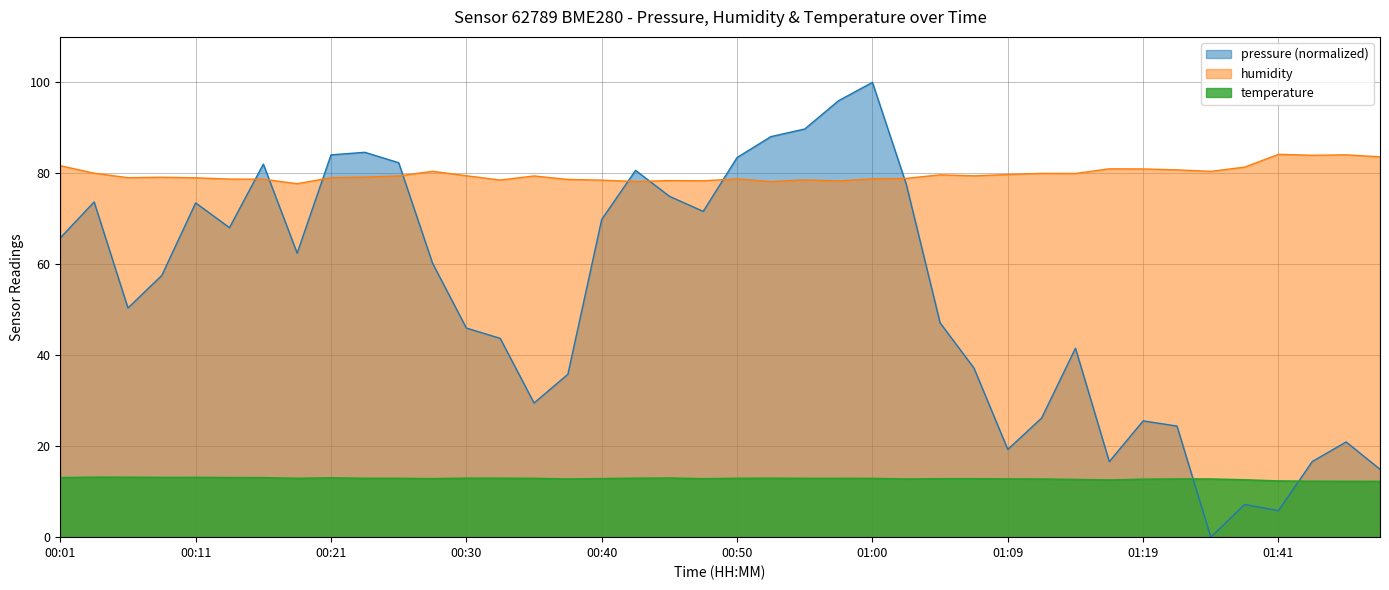

Which label corresponds to the smallest value in the chart?

01:30